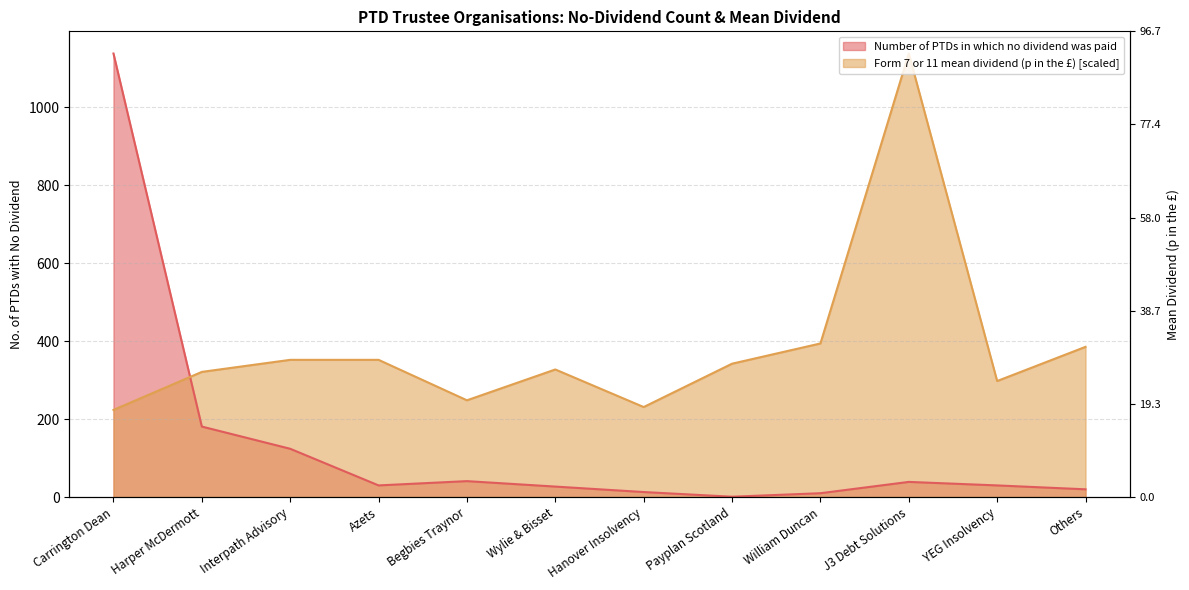

At Azets, list the series in order from largest to smallest.

Form 7 or 11 mean dividend (p in the £), Number of PTDs in which no dividend was paid